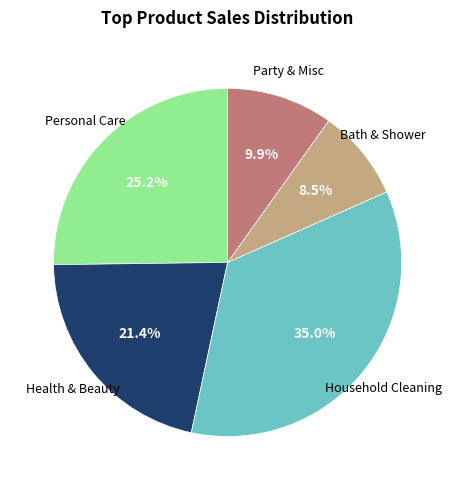

To the nearest percent, what is the difference between the largest and smallest slice percentages?

26%